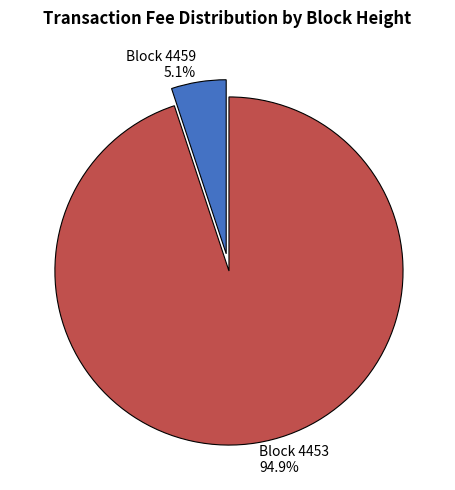

Is there any slice that represents more than half of the pie?

Yes